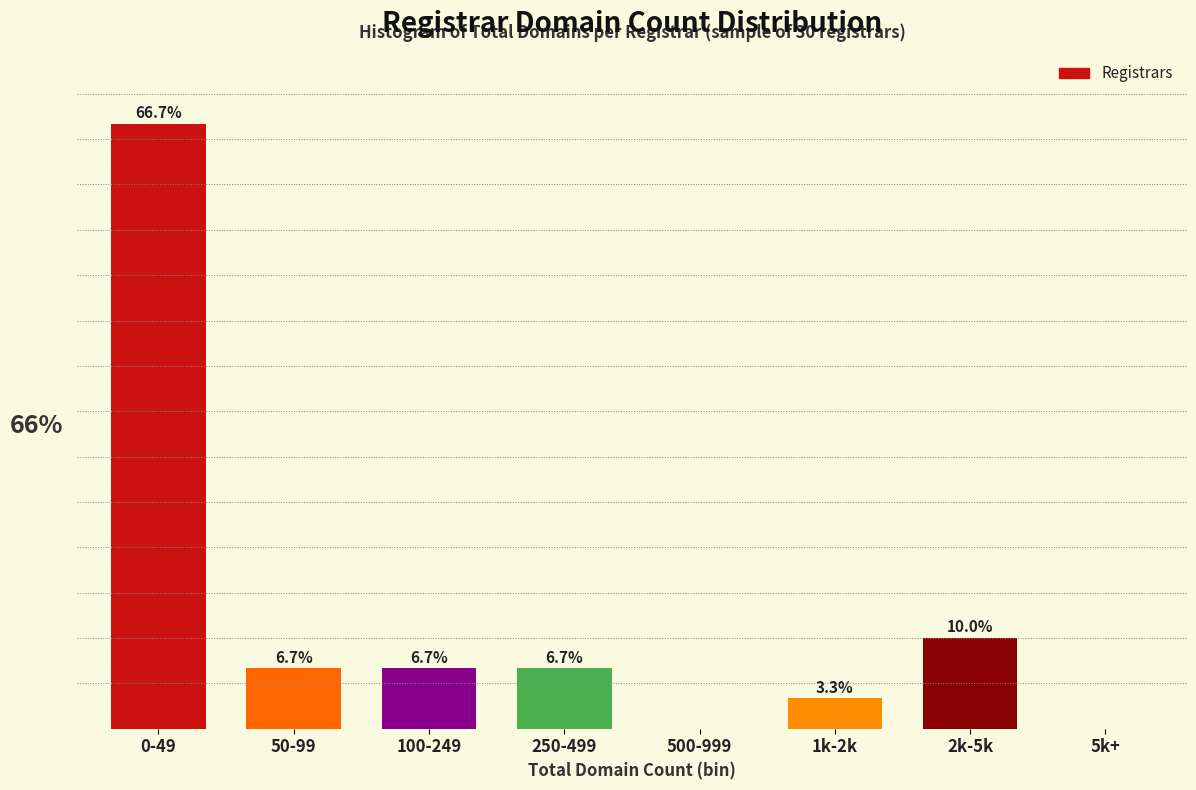

Which category has the highest value across all series?

0-49